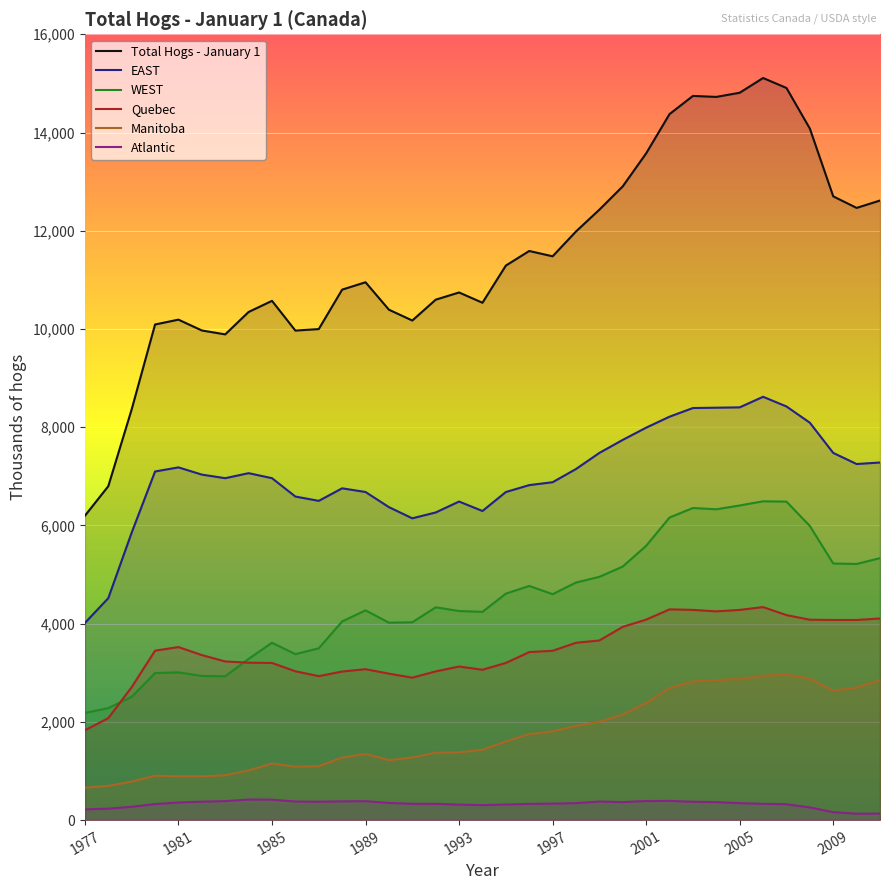

True or false: Quebec has a value of 3127.1 at 1993.

True